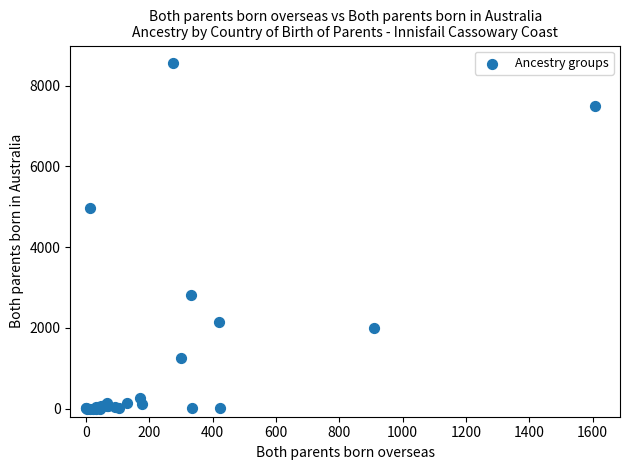

What Y value in the scatter plot is closest to 4282?

4977